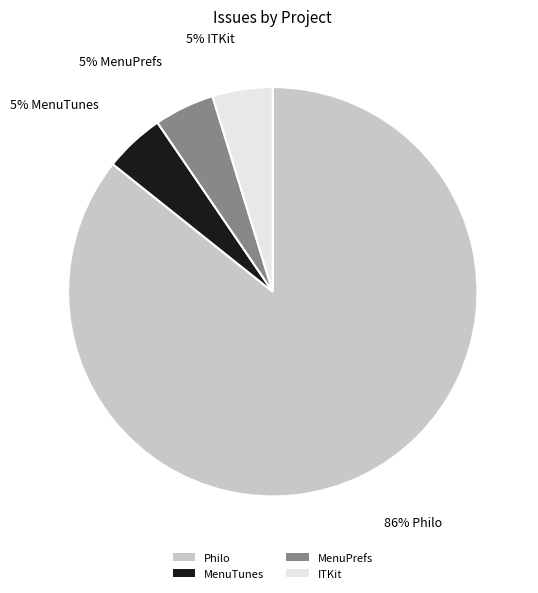

Does MenuPrefs account for over 50% of the chart?

No